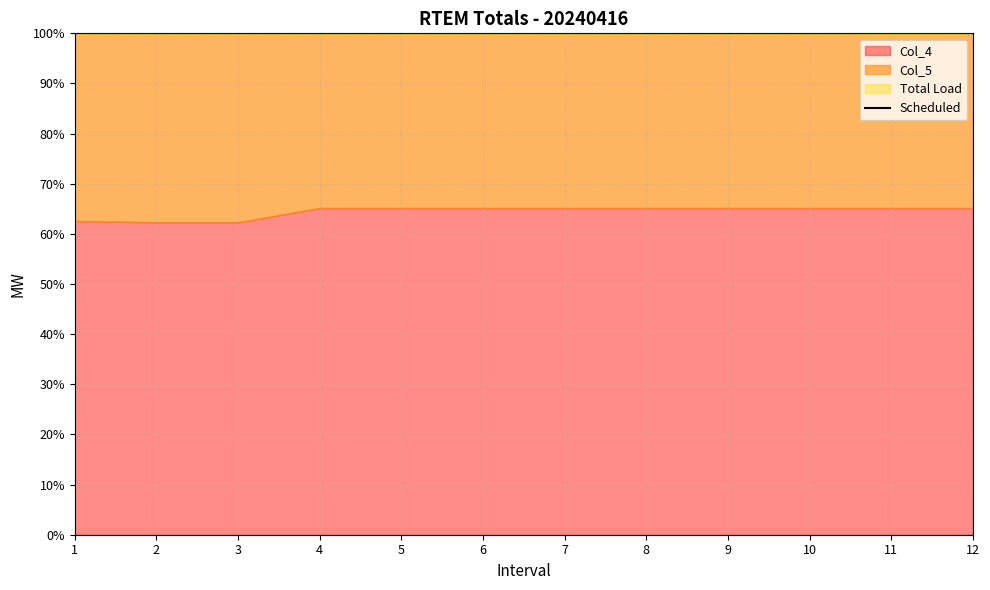

What is the difference between the values at 3 and 5?

4.2